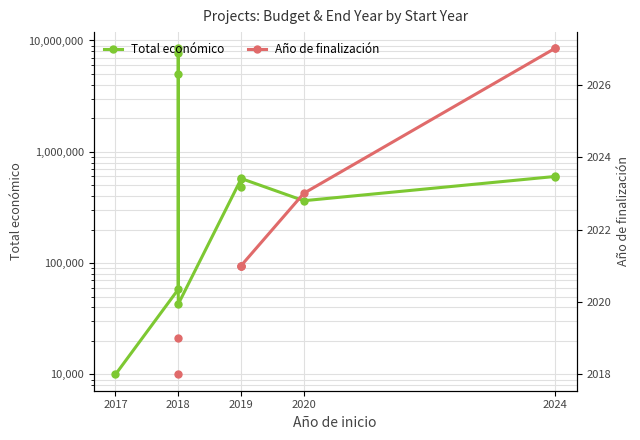

True or false: Total económico has a value of 480156.0 at 2019.

True